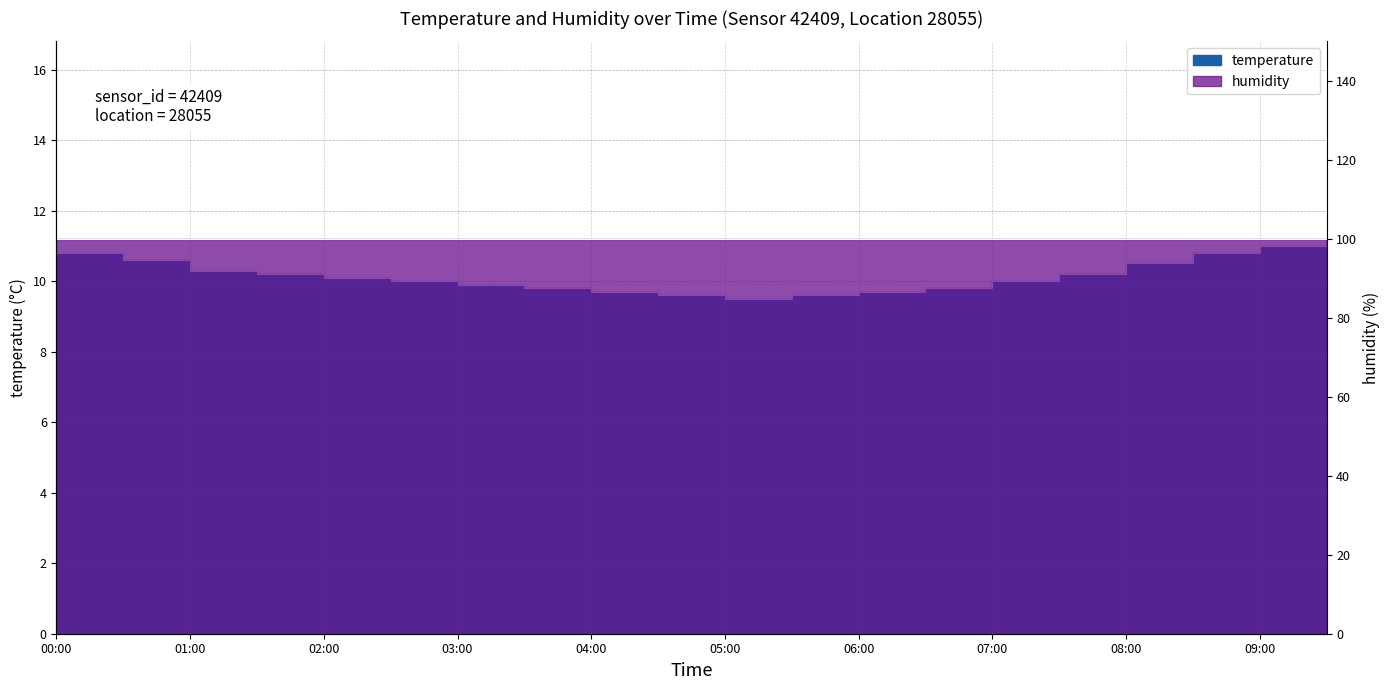

List the labels in order of value, smallest first.

05:00, 04:30, 05:30, 04:00, 06:00, 03:30, 06:30, 03:00, 02:30, 07:00, 02:00, 01:30, 07:30, 01:00, 08:00, 00:30, 00:00, 08:30, 09:00, 09:30